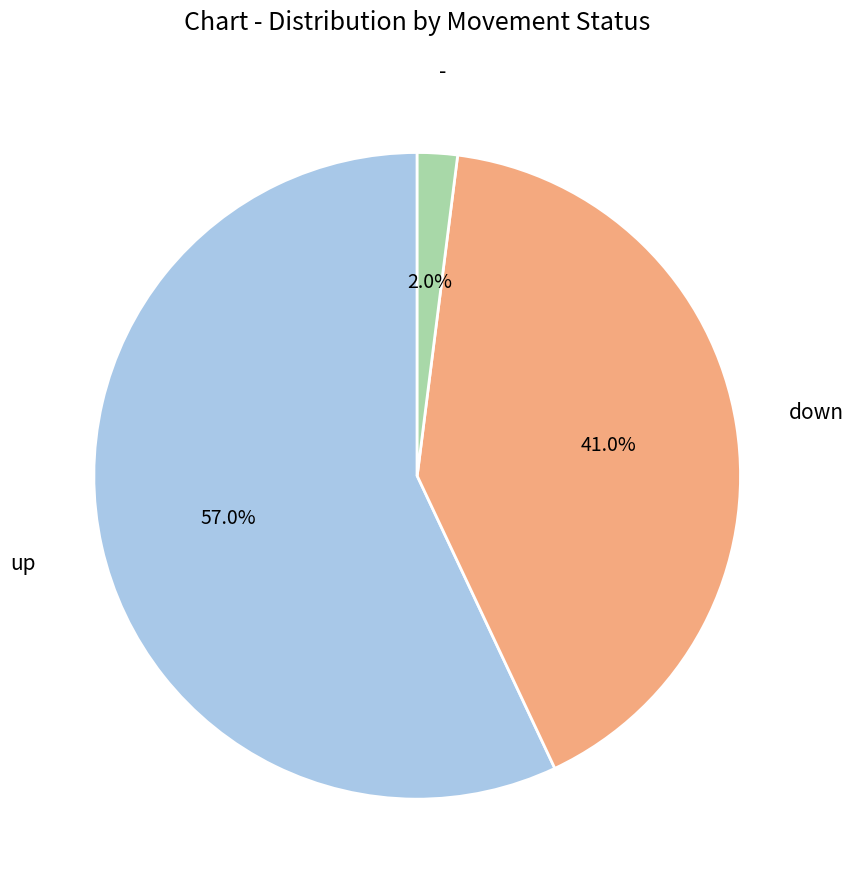

To the nearest percent, what is the difference between the up and - slice percentages?

55%